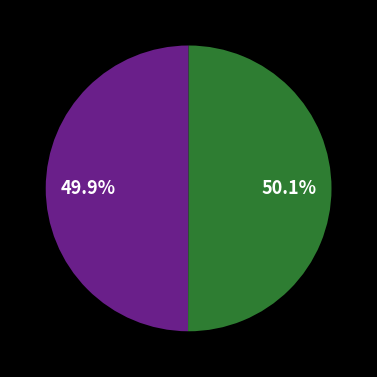

How many slices are in this pie chart?

2